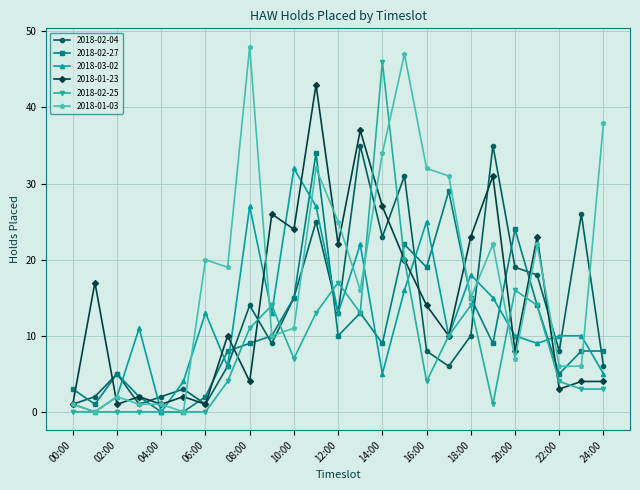

What is the greatest value displayed?

48